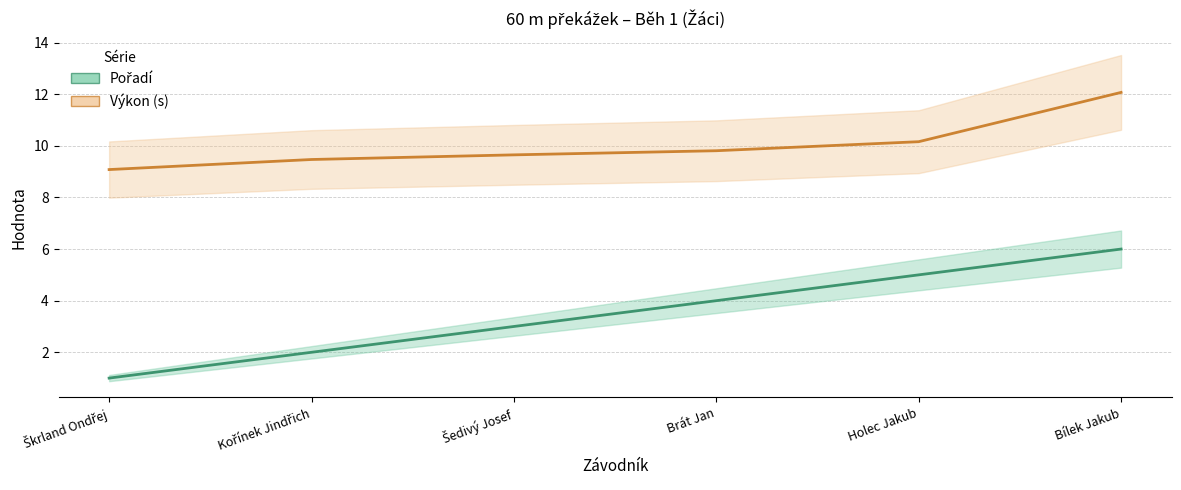

Reading left to right, what are all the values shown in this chart?

Pořadí: Škrland Ondřej=1.0	Kořínek Jindřich=2.0	Šedivý Josef=3.0	Brát Jan=4.0	Holec Jakub=5.0	Bílek Jakub=6.0
Výkon: Škrland Ondřej=9.1	Kořínek Jindřich=9.5	Šedivý Josef=9.7	Brát Jan=9.8	Holec Jakub=10.2	Bílek Jakub=12.1